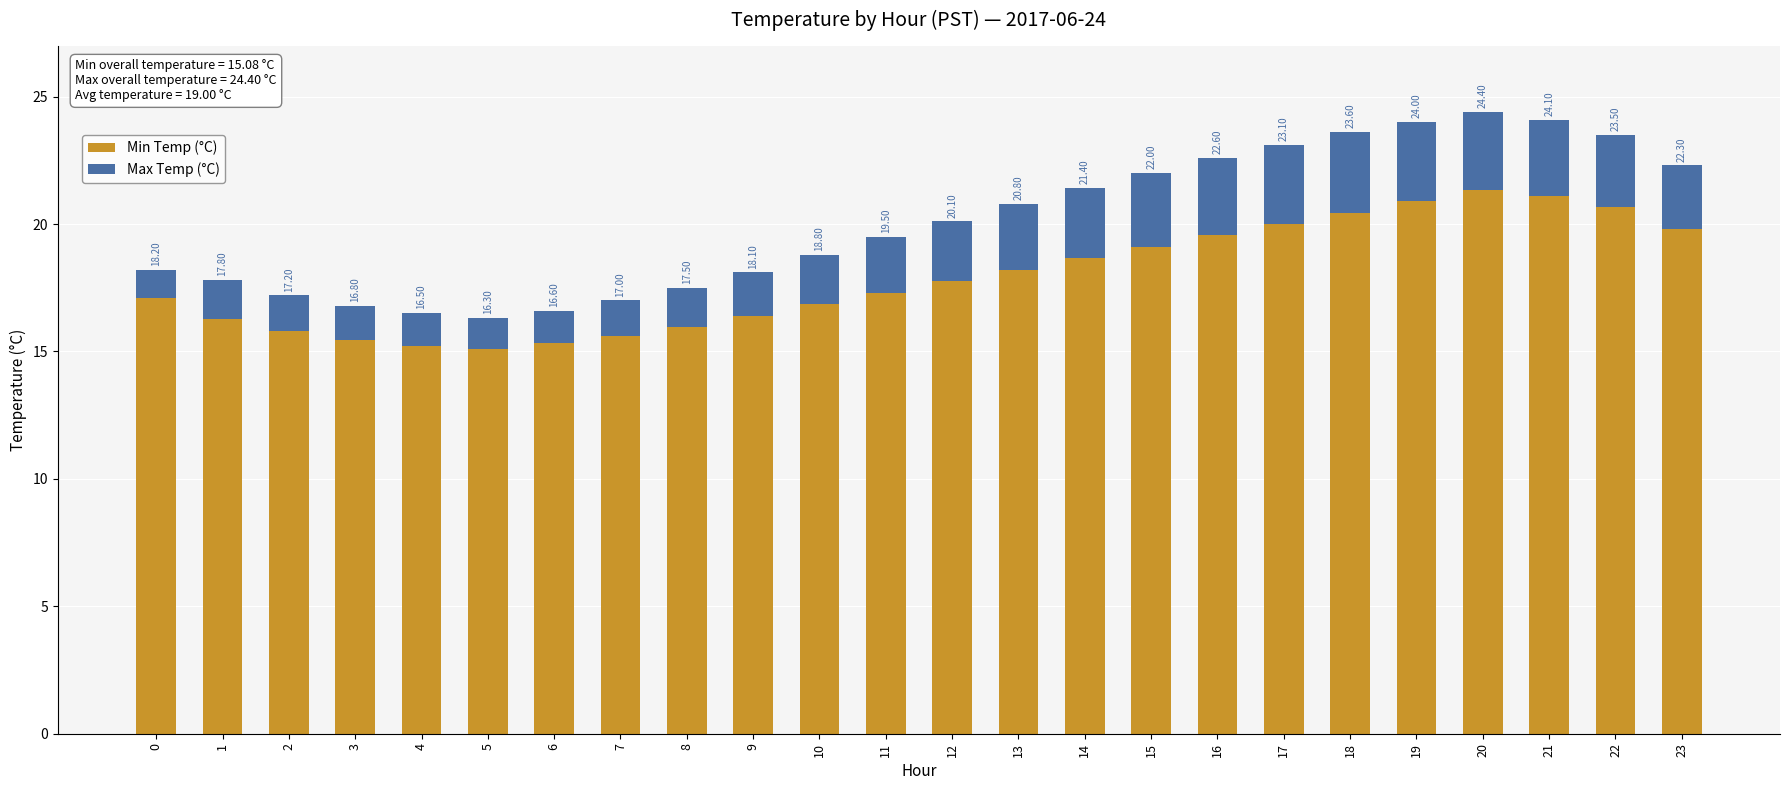

Does the chart contain stacked bars?

Yes